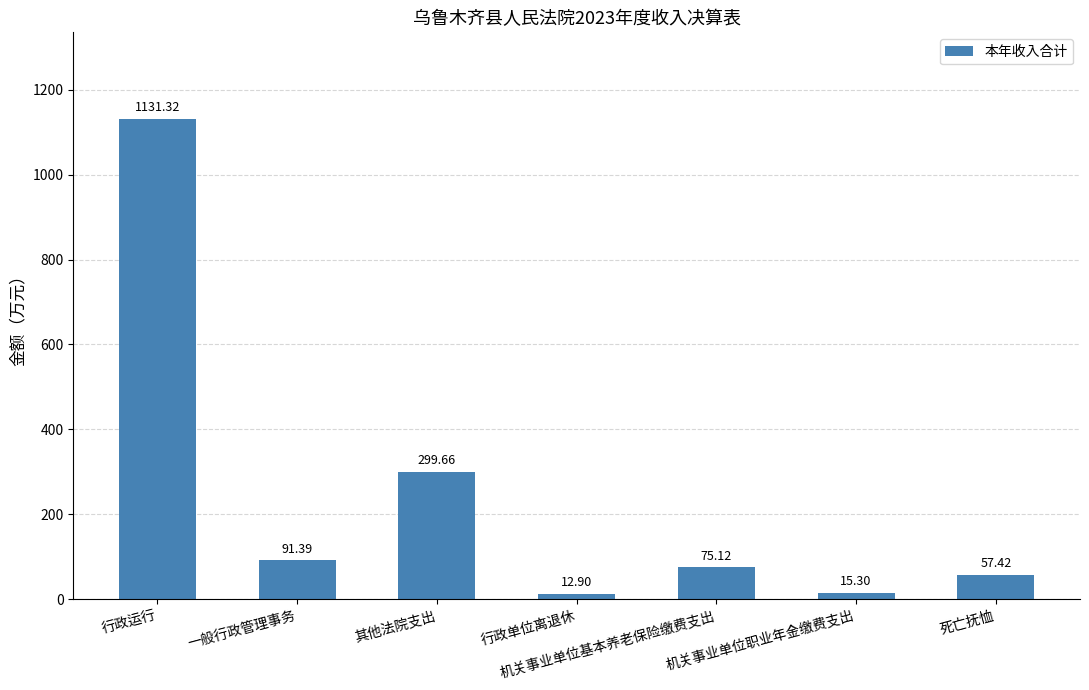

How many values are below 75?

3